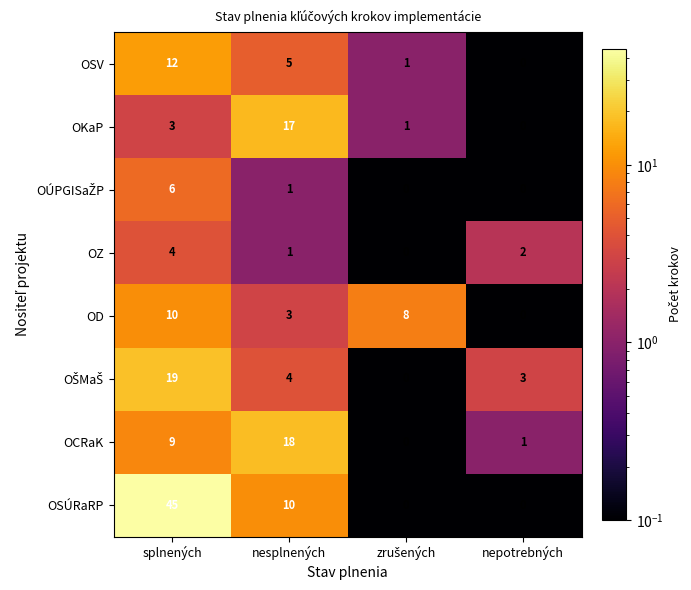

At which category is the sum across all series the highest?

splnených